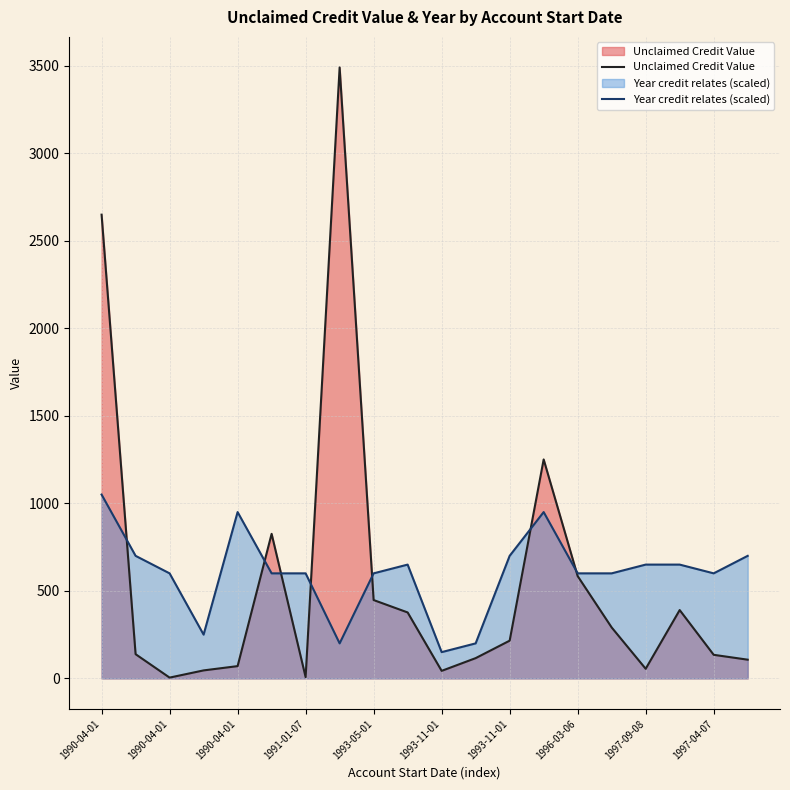

Which series changed the most between 10 and 17?

Year credit relates (scaled)